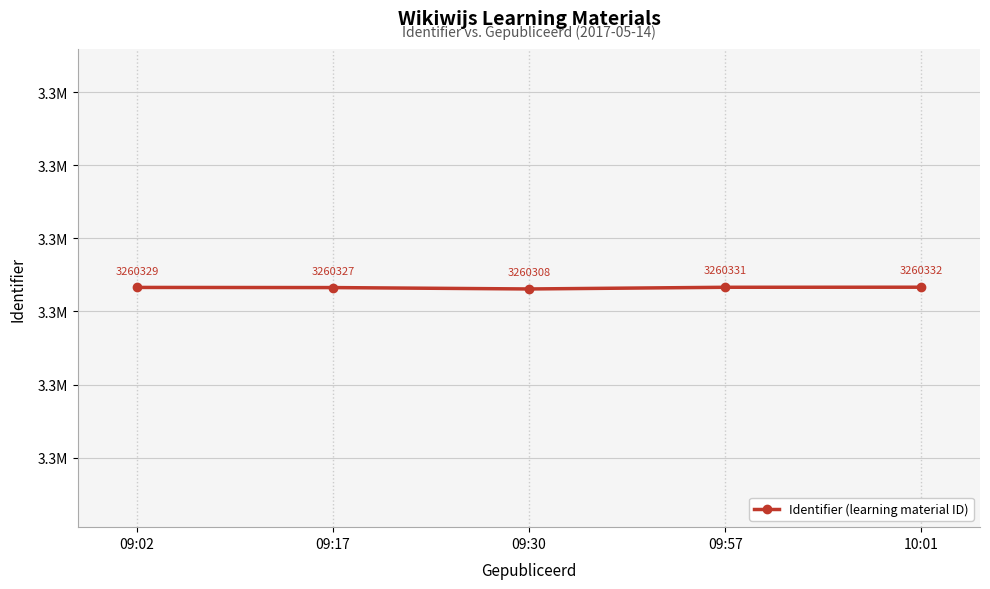

True or false: the data has more than 1 interior local peaks.

False